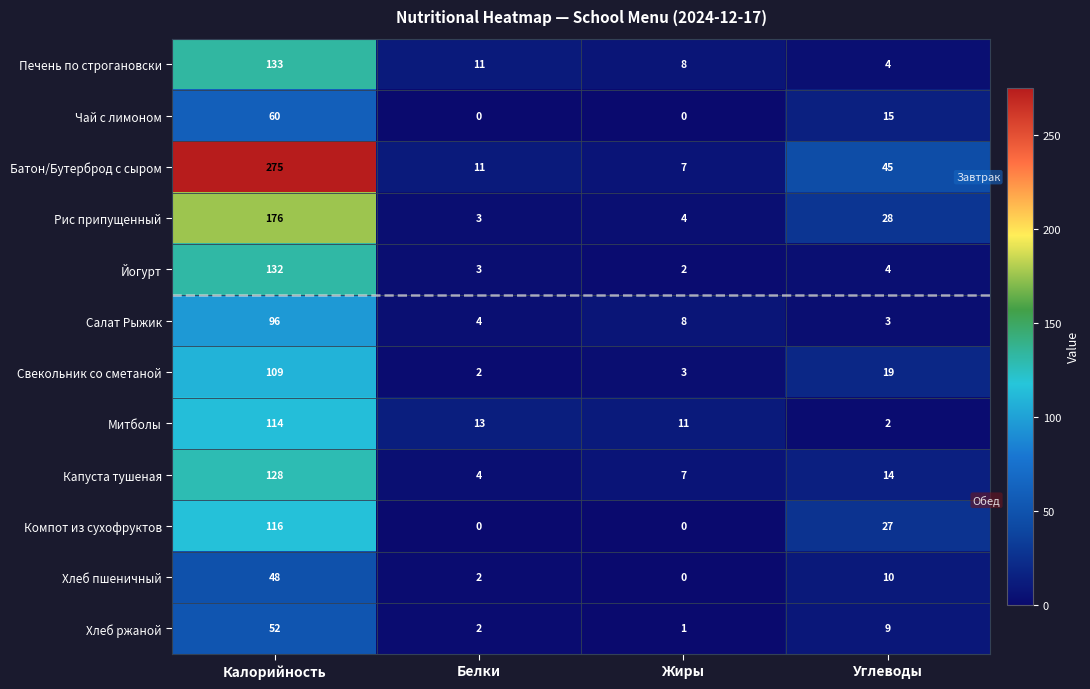

At which category is the sum across all series the highest?

Калорийность